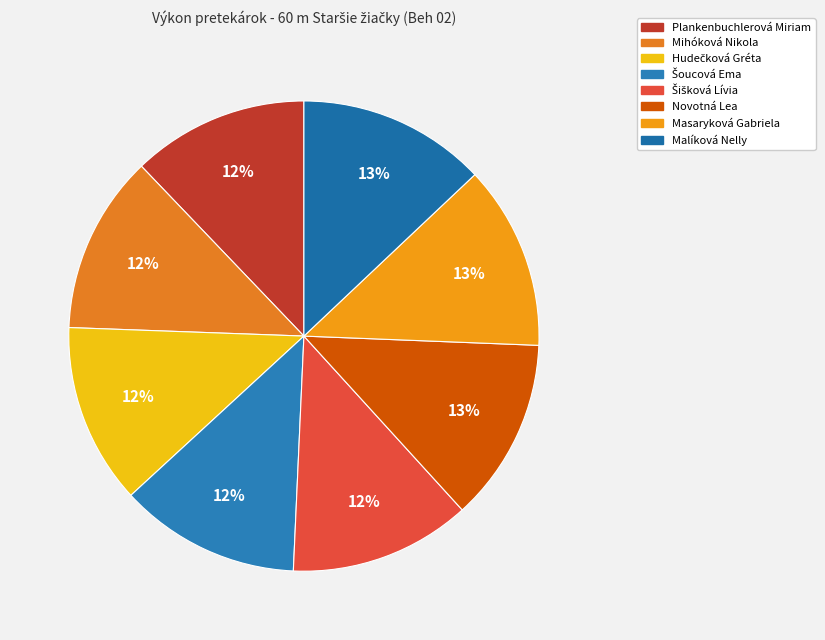

How many segments does this pie chart have?

8